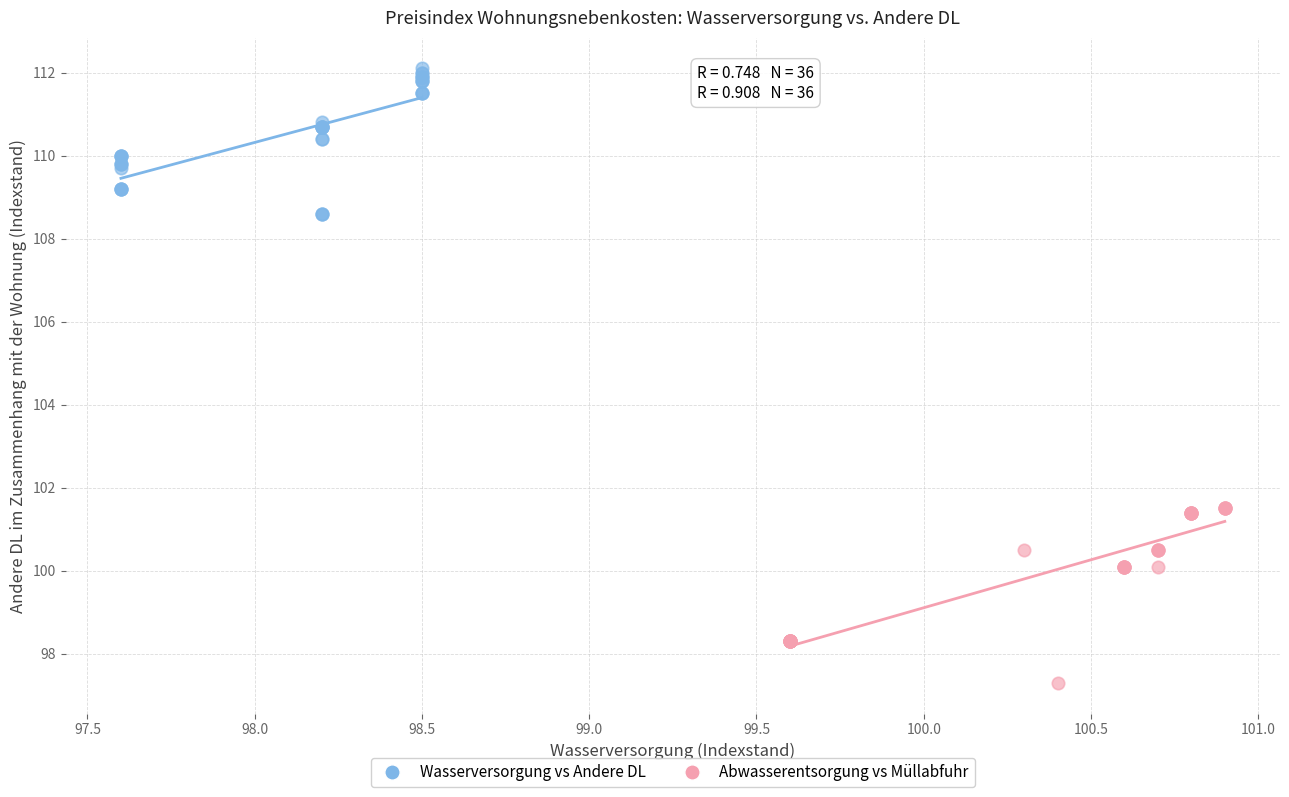

What are all the series names shown in the legend?

Wasserversorgung vs Andere DL, Abwasserentsorgung vs Müllabfuhr